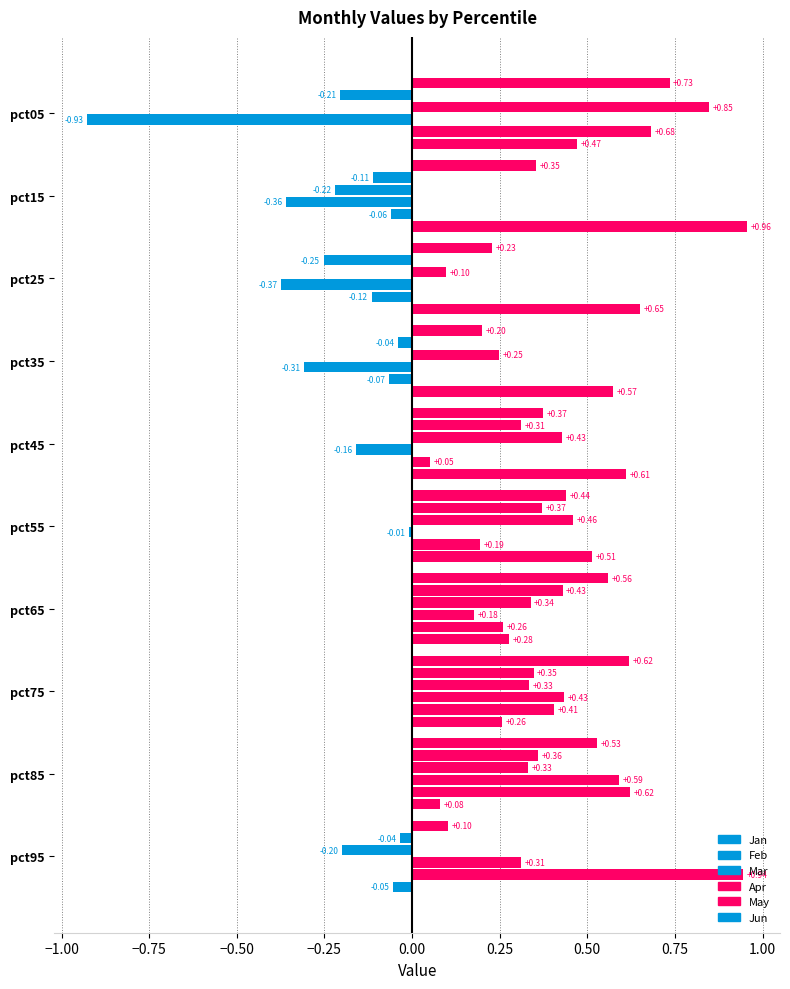

How many series are shown in this chart?

6